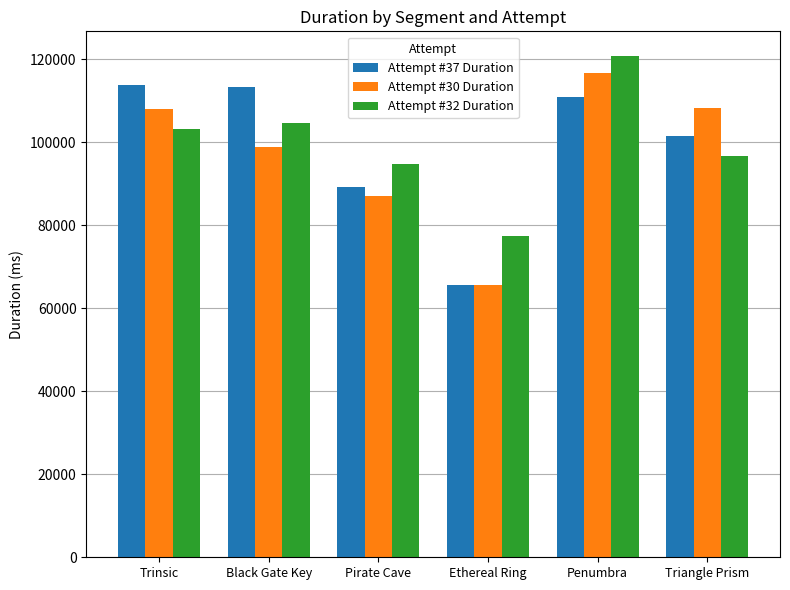

The value of Attempt #30 Duration at Penumbra is 191990. True or false?

False